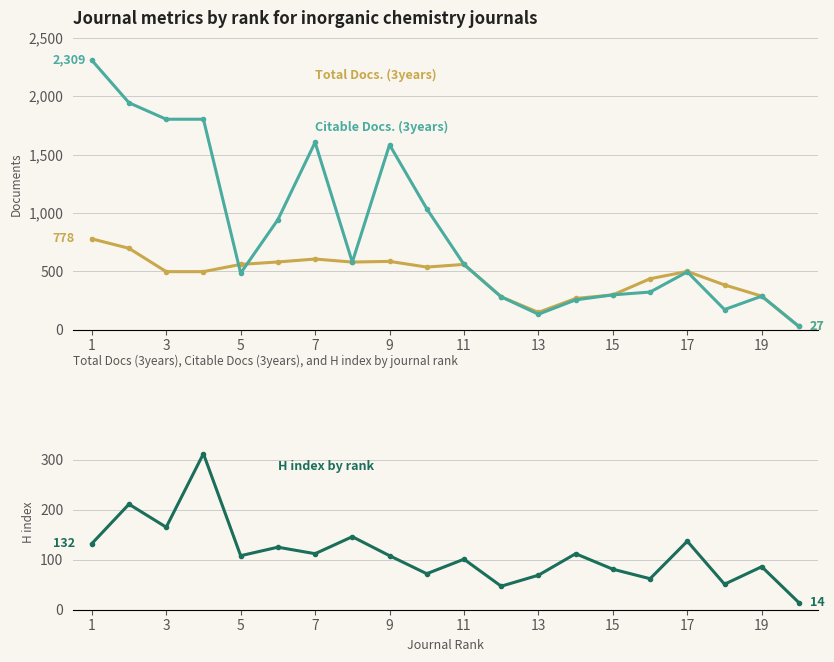

Is it true that H index equals 17 at 19?

False